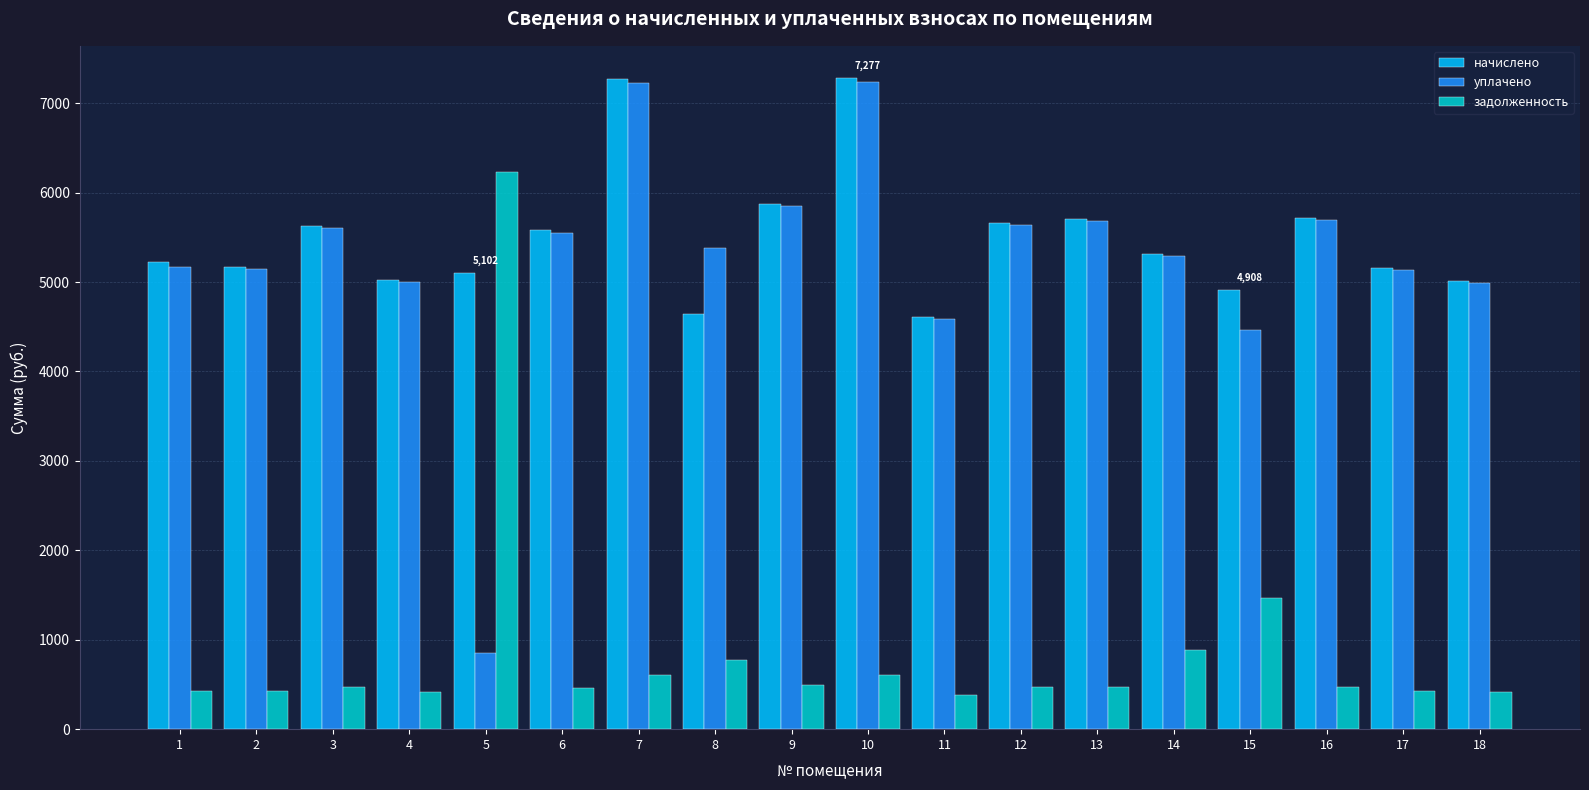

At how many categories does at least one series exceed 3006?

18